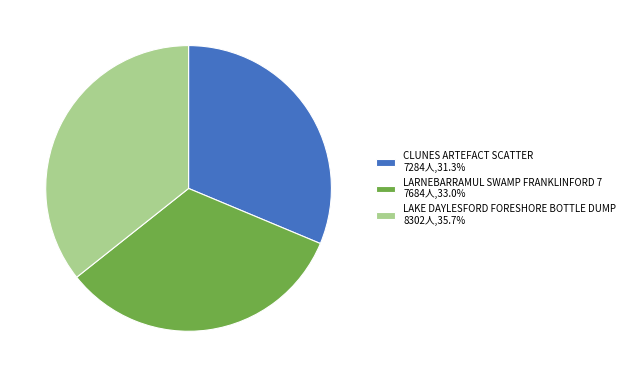

The CLUNES ARTEFACT SCATTER slice represents 31% of the pie. True or false?

True